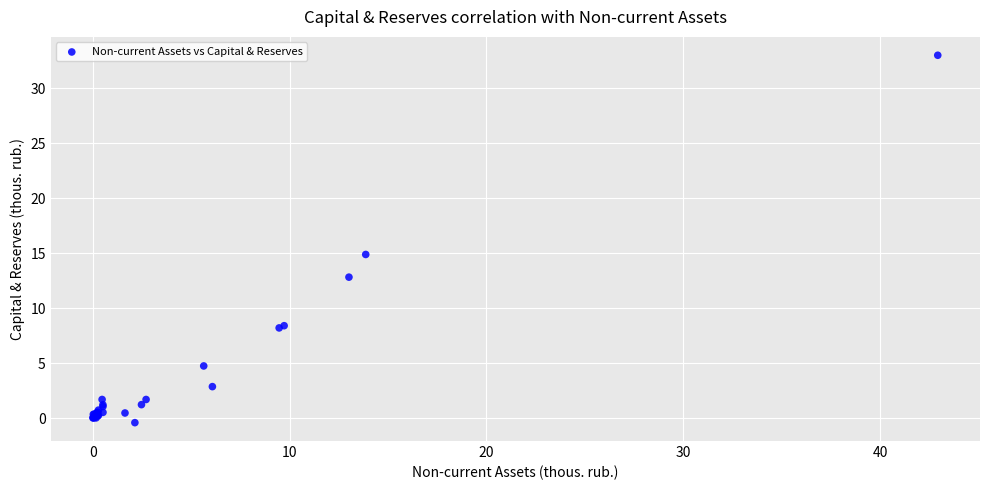

What Y value in the scatter plot is closest to 16?

14.9